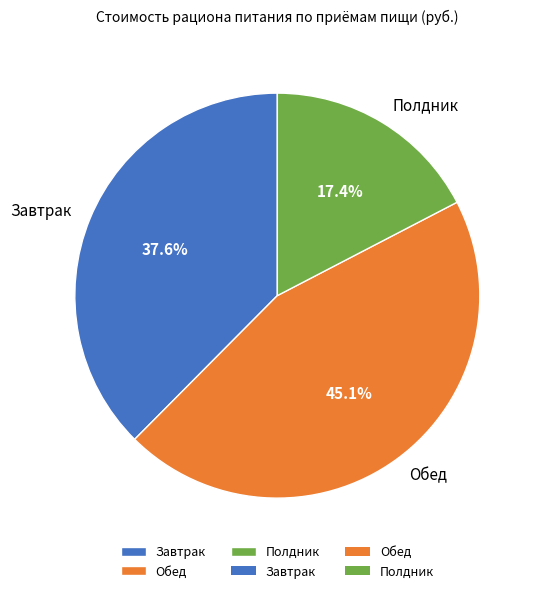

To the nearest percent, what is the average slice percentage?

33%